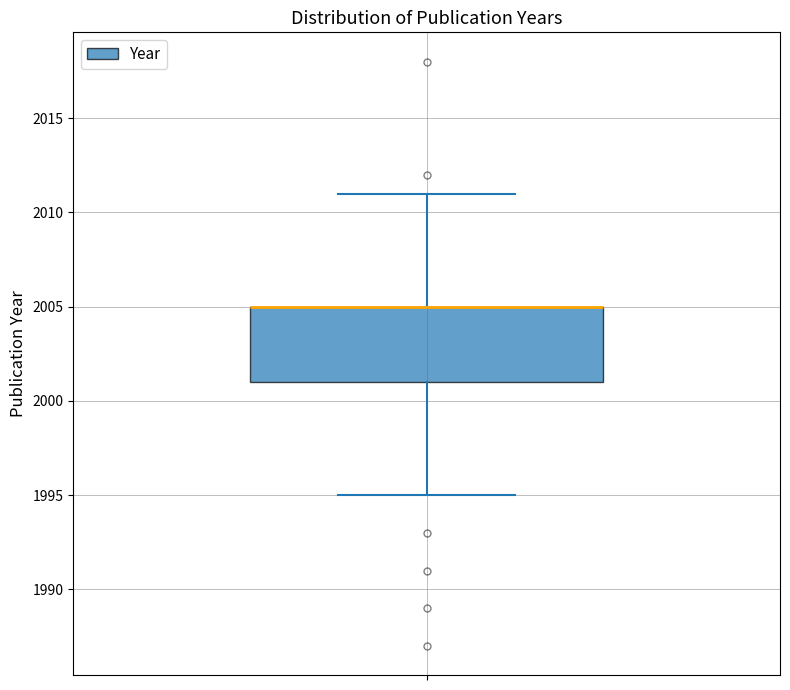

Where does the upper whisker of the box end on the y-axis? The values are not printed on the chart, so give them approximately, as read against the axis.

2011